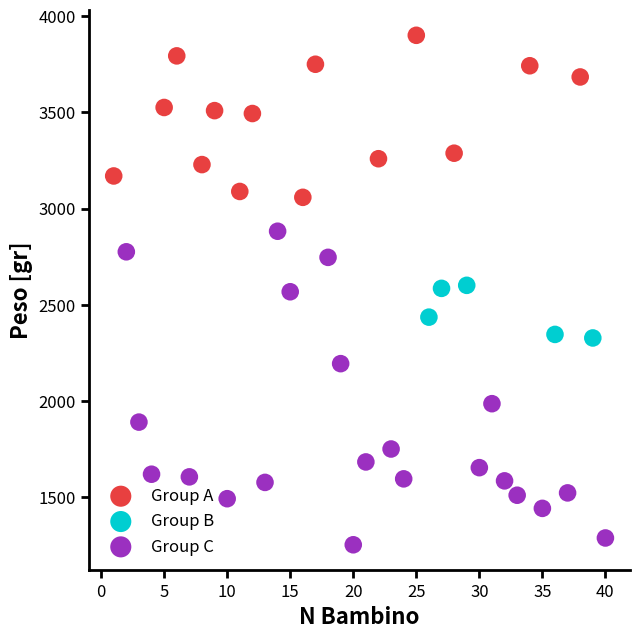

Which series has the widest spread of Y values?

Group C